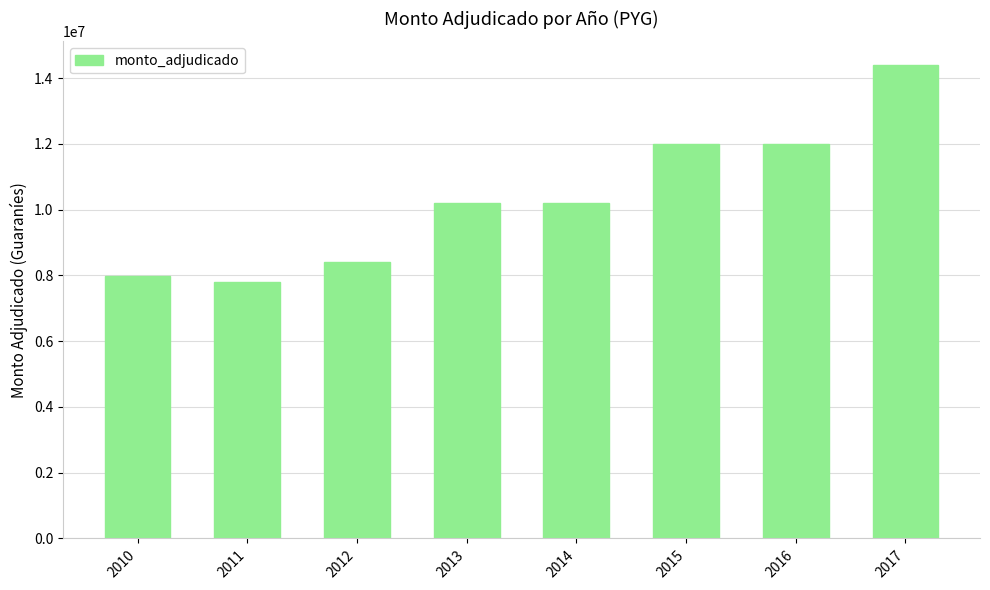

Read the value at 2012, to the nearest 50.

8400000